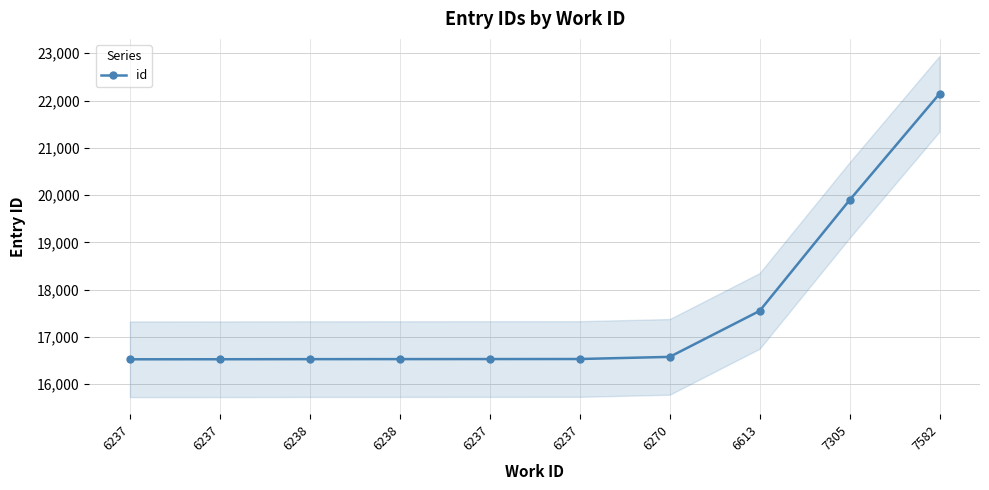

Rank the categories by value from highest to lowest.

7582, 7305, 6613, 6270, 6237, 6237, 6238, 6238, 6237, 6237